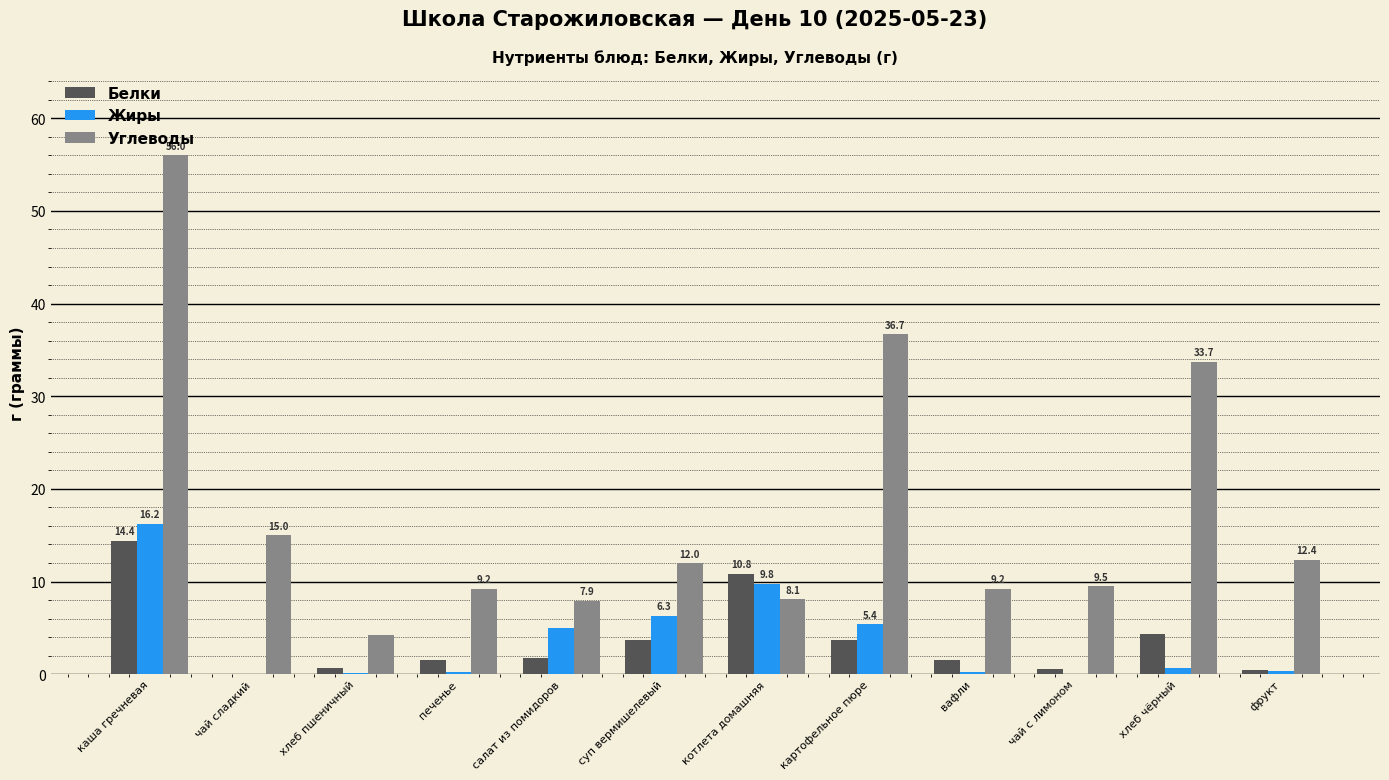

At which category does the chart reach its peak across all series?

каша гречневая